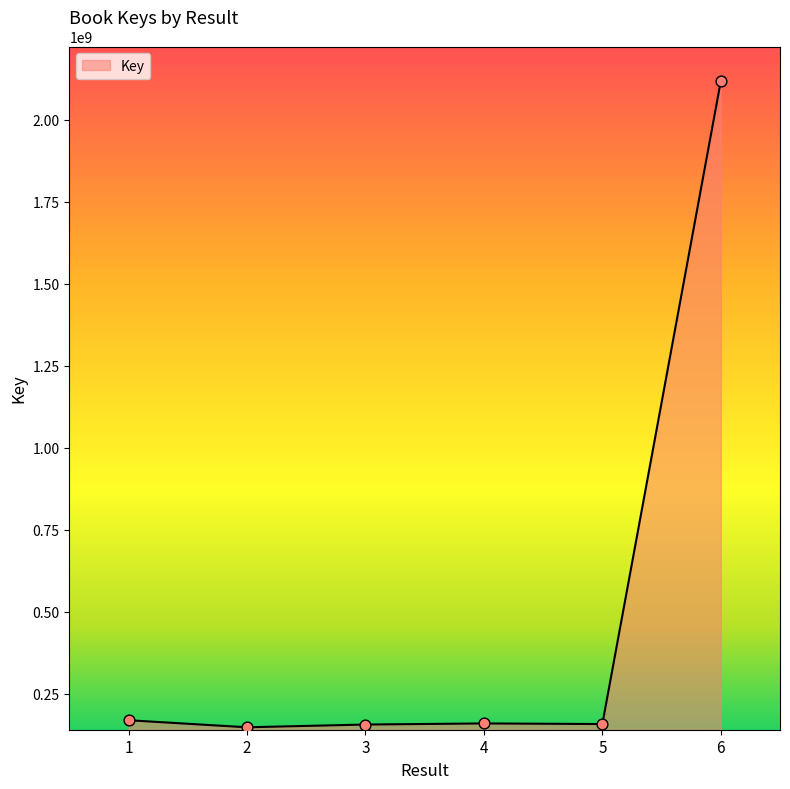

Which has a higher value, 6 or 3?

6